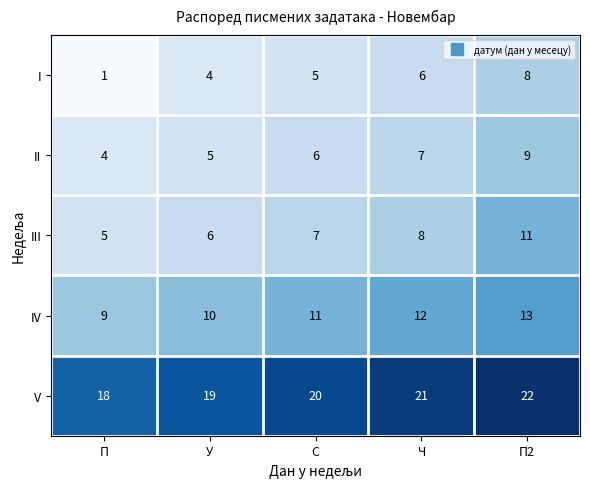

What is the total value across all series at У?

44